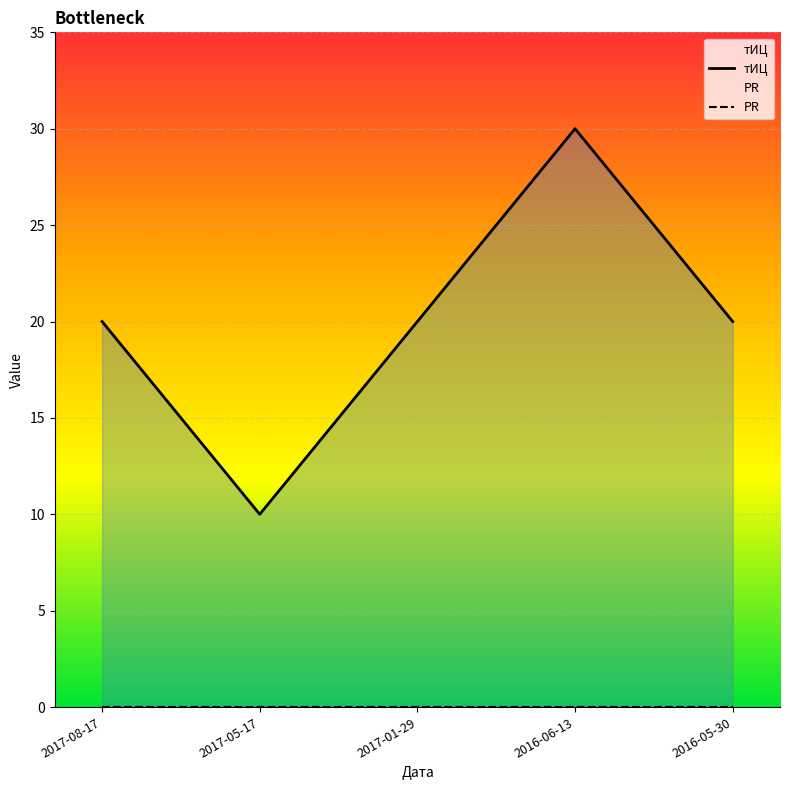

How many series are shown in this chart?

2